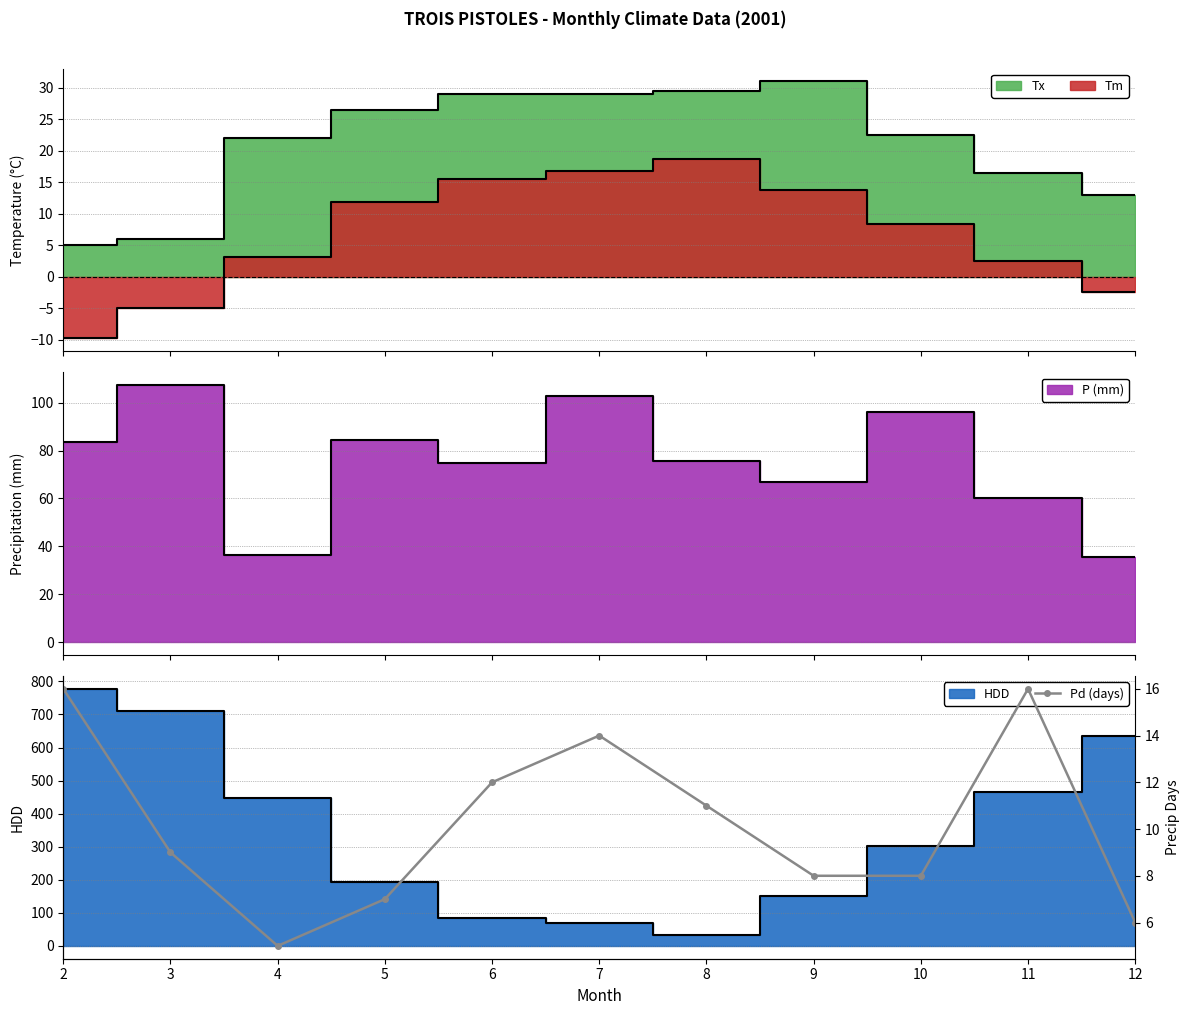

Reading left to right, list all the values displayed in this chart.

16	9	5	7	12	14	11	8	8	16	6